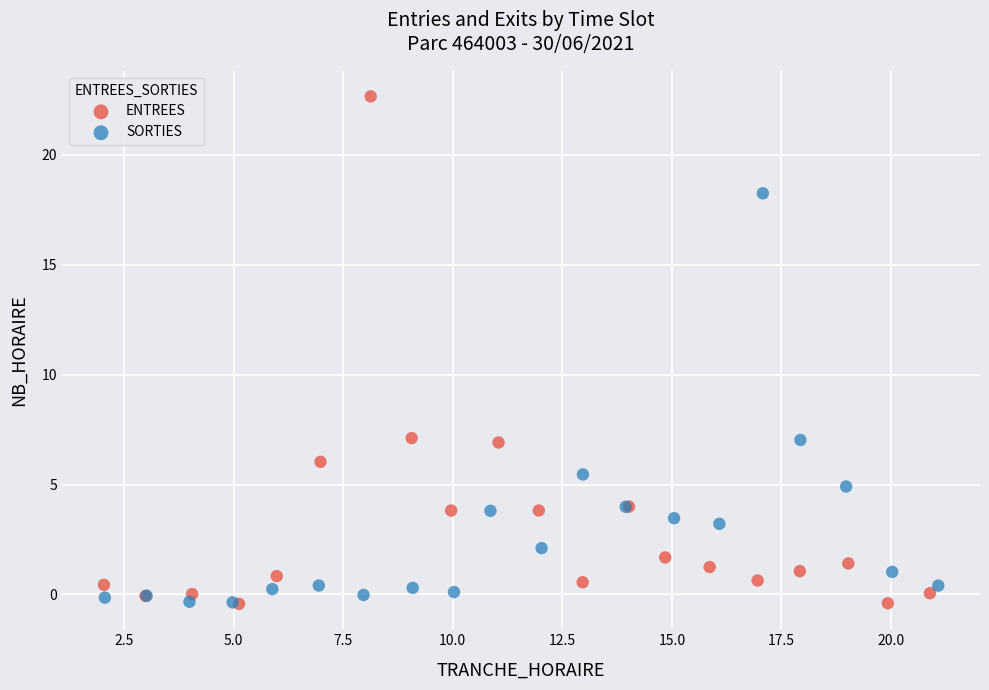

What are all the series names shown in the legend?

ENTREES, SORTIES